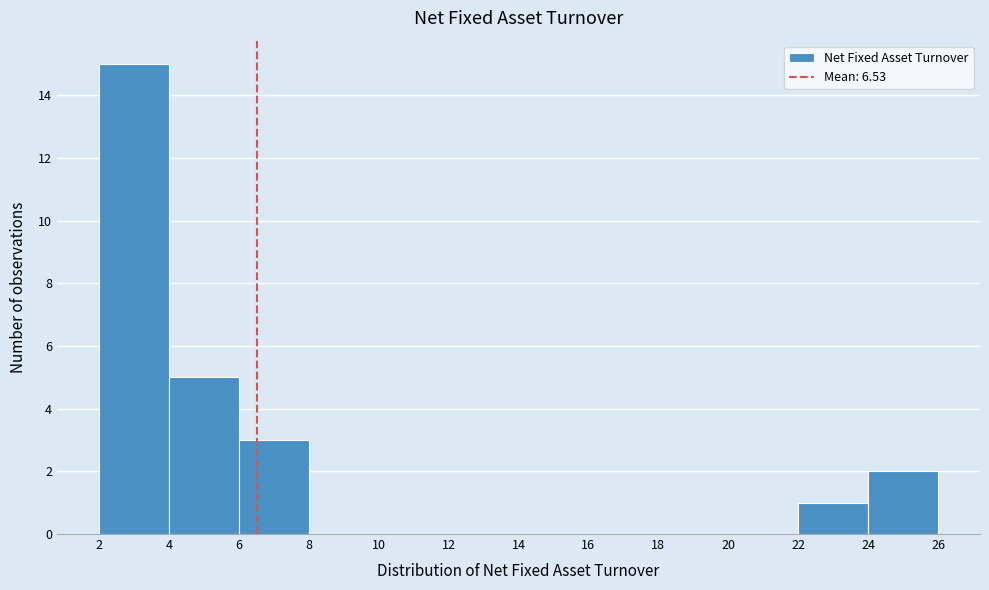

Reading left to right, transcribe this chart: for each bar, give the range it covers on the x-axis and its height. The values are not printed on the chart, so give them approximately, as read against the axis.

2 to 4: 15
4 to 6: 5
6 to 8: 3
8 to 10: 0
10 to 12: 0
12 to 14: 0
14 to 16: 0
16 to 18: 0
18 to 20: 0
20 to 22: 0
22 to 24: 1
24 to 26: 2